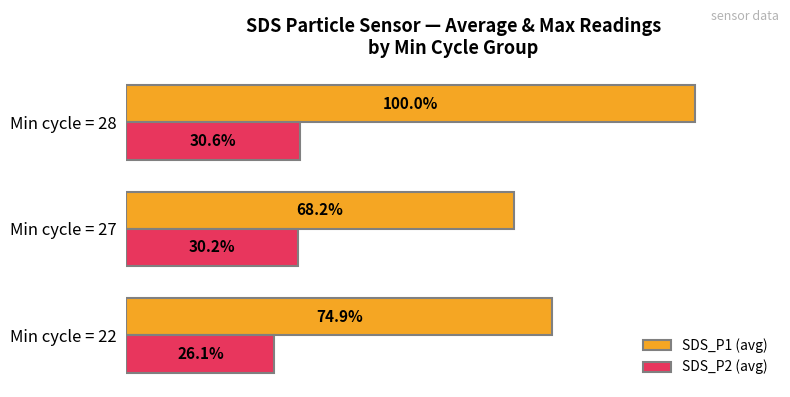

Which series has the largest total across all categories?

SDS_P1 (avg)